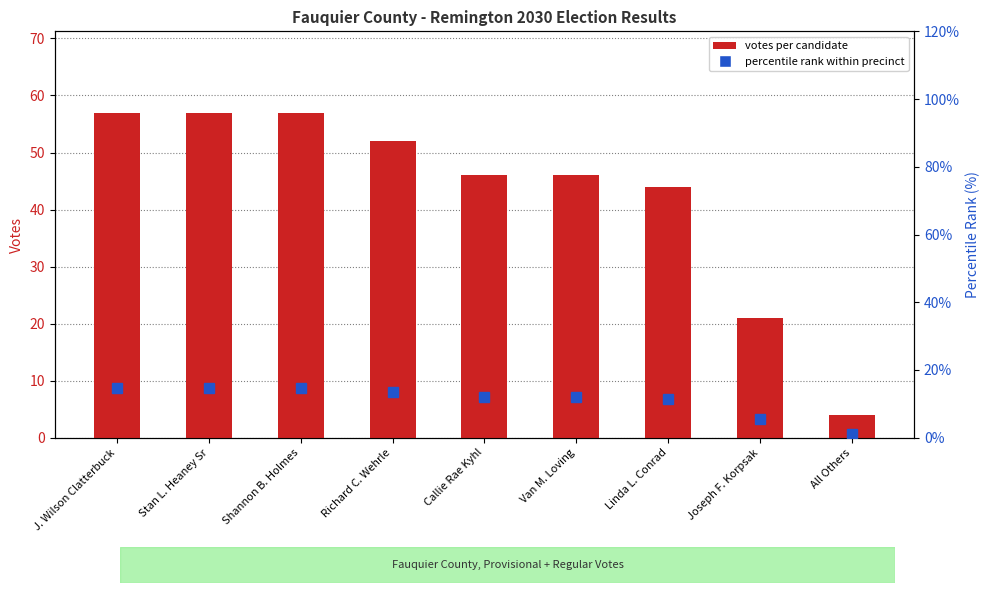

What is the spread (max minus min) of values at J. Wilson Clatterbuck?

42.2